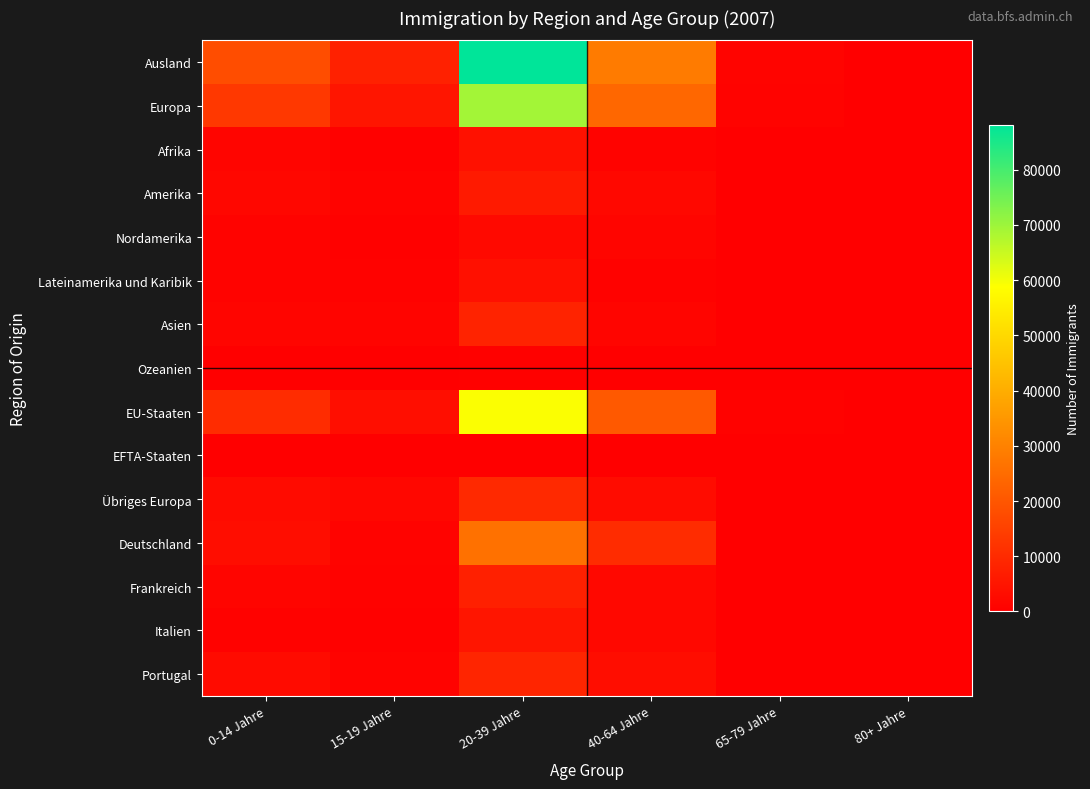

What is the spread (max minus min) of values at 15-19 Jahre?

7754